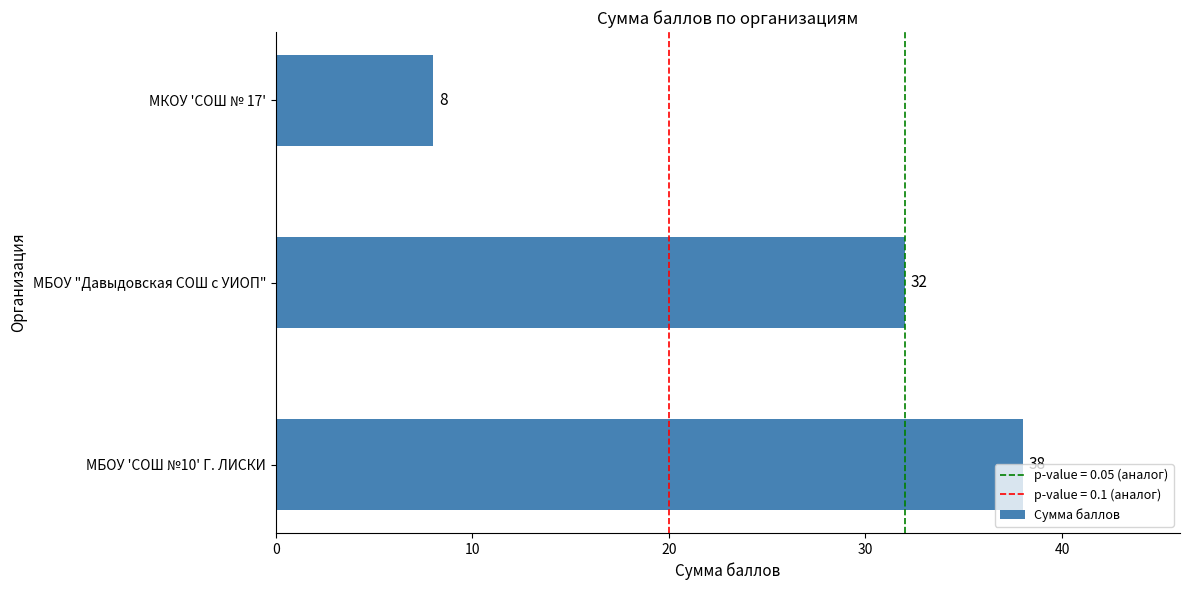

Are the bars horizontal?

Yes